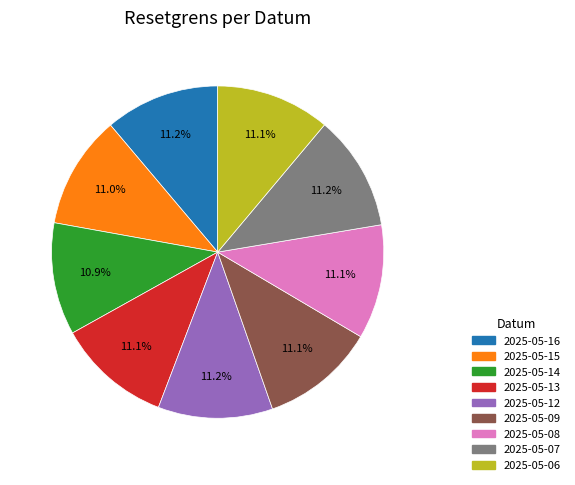

Does any single category account for the majority?

No